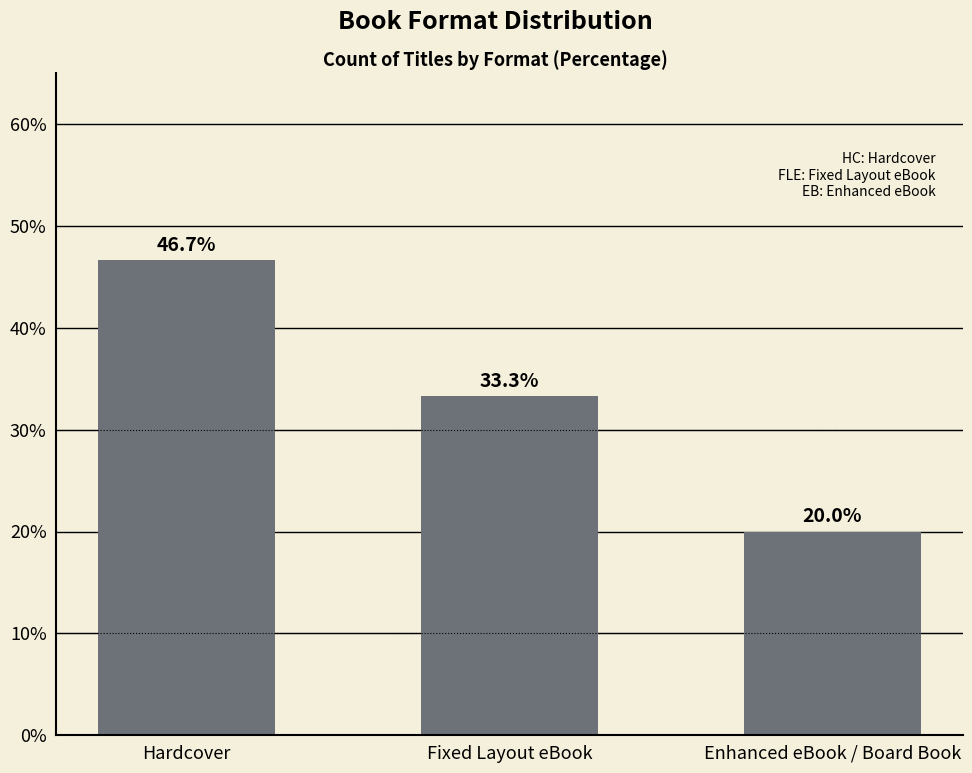

What is the label of the 3rd bar from the left?

Enhanced eBook / Board Book